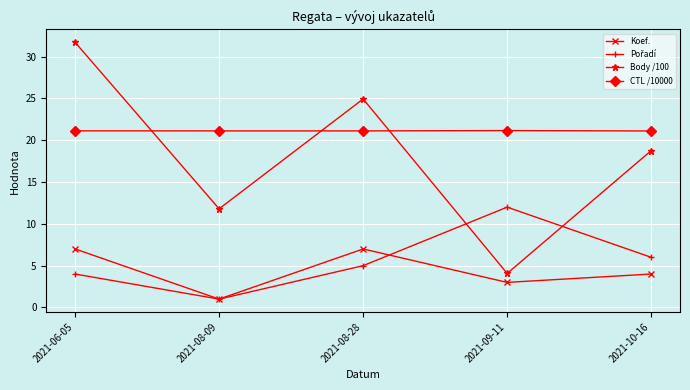

Is the value of CTL /10000 at 2021-08-28 greater than the value of Koef. at 2021-08-09?

Yes